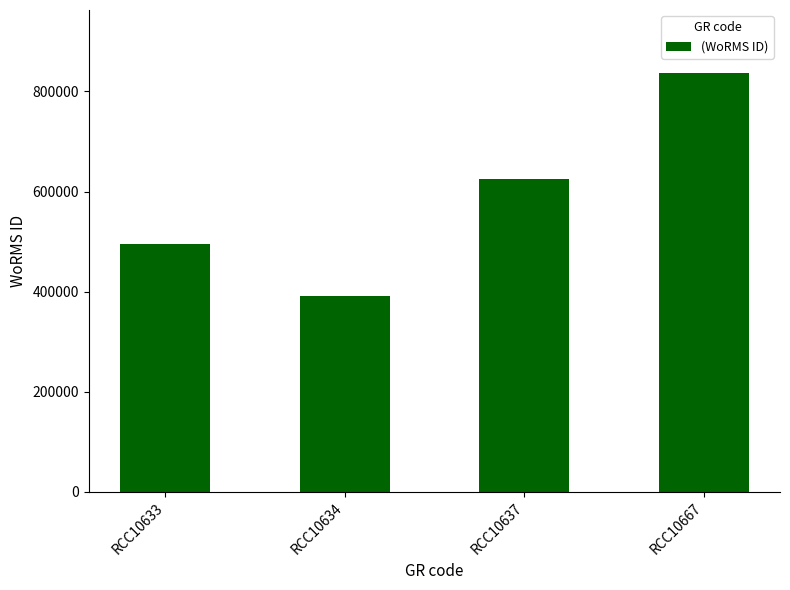

Rank the categories by value from lowest to highest.

RCC10634, RCC10633, RCC10637, RCC10667